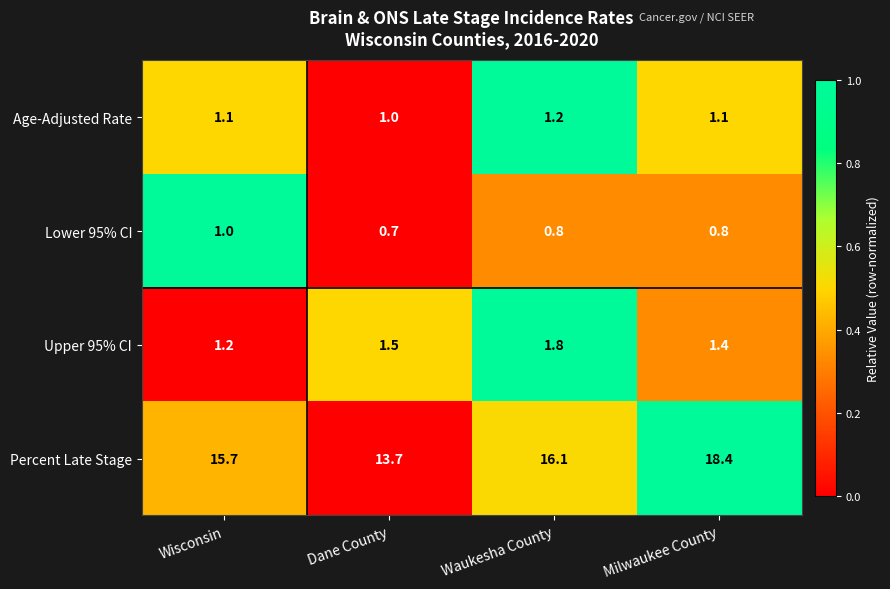

List the series in order of their peak value, lowest first.

Lower 95% CI, Age-Adjusted Rate, Upper 95% CI, Percent Late Stage